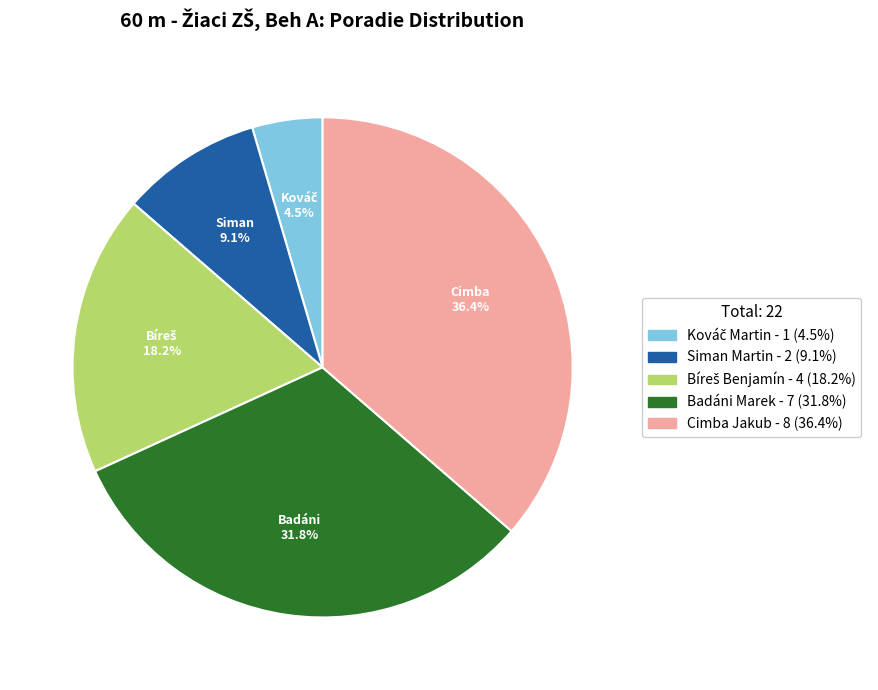

What percentage do Siman Martin - 2 (9.1%) and Badáni Marek - 7 (31.8%) together represent?

40.9%